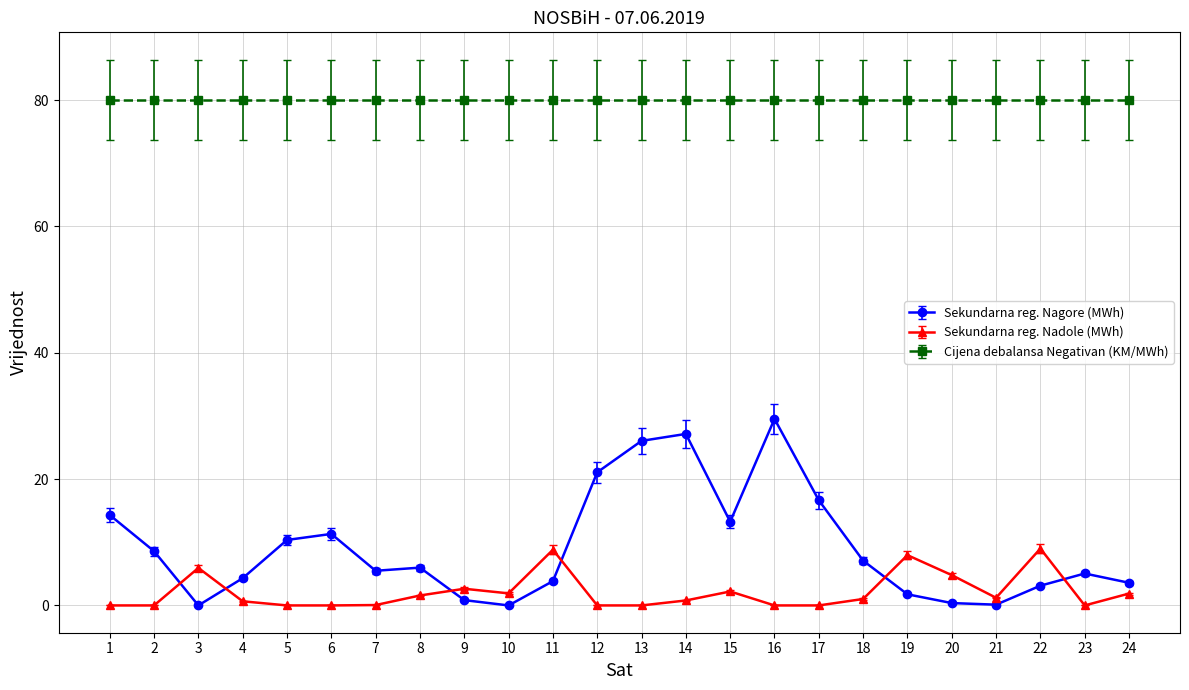

At which category does Sekundarna reg. Nagore (MWh) reach its first local peak?

6